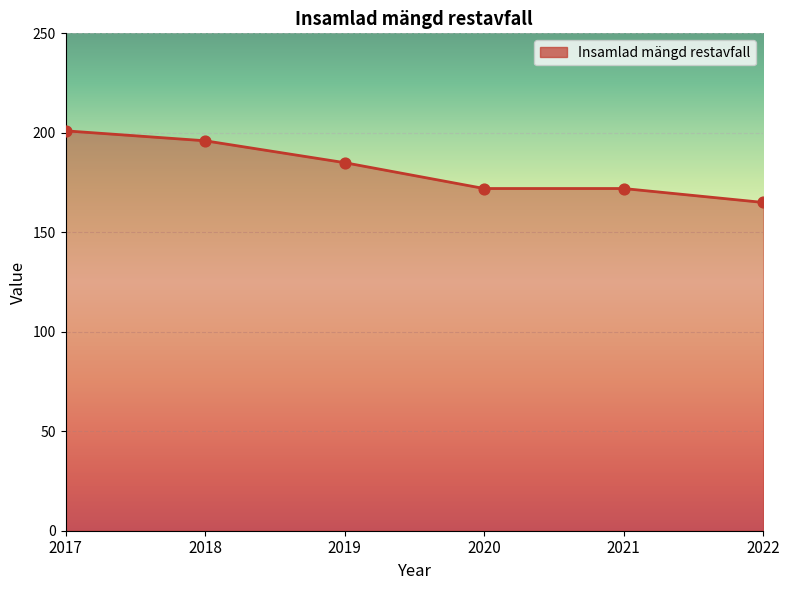

Which has a higher value, 2017 or 2019?

2017